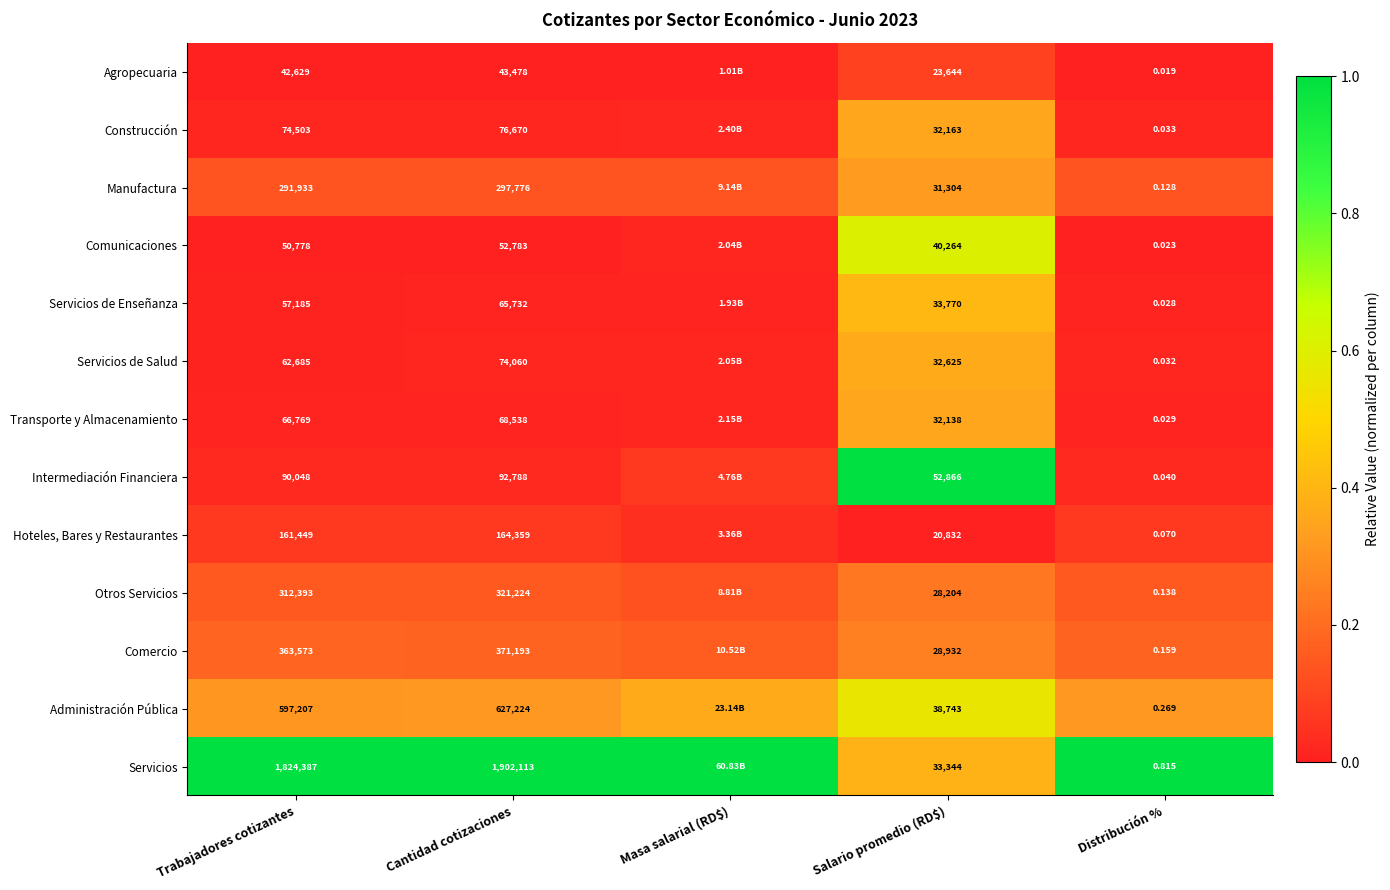

At Distribución %, list the series in order from smallest to largest.

Agropecuaria, Comunicaciones, Servicios de Enseñanza, Transporte y Almacenamiento, Servicios de Salud, Construcción, Intermediación Financiera, Hoteles, Bares y Restaurantes, Manufactura, Otros Servicios, Comercio, Administración Pública, Servicios